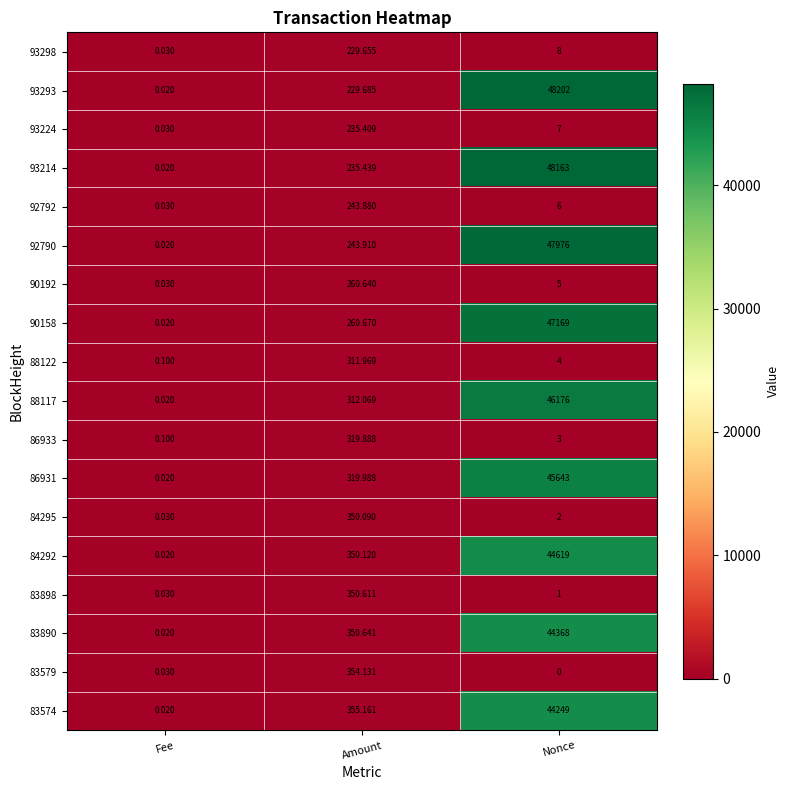

Is the value of 83579 at Fee greater than the value of 92792 at Nonce?

No